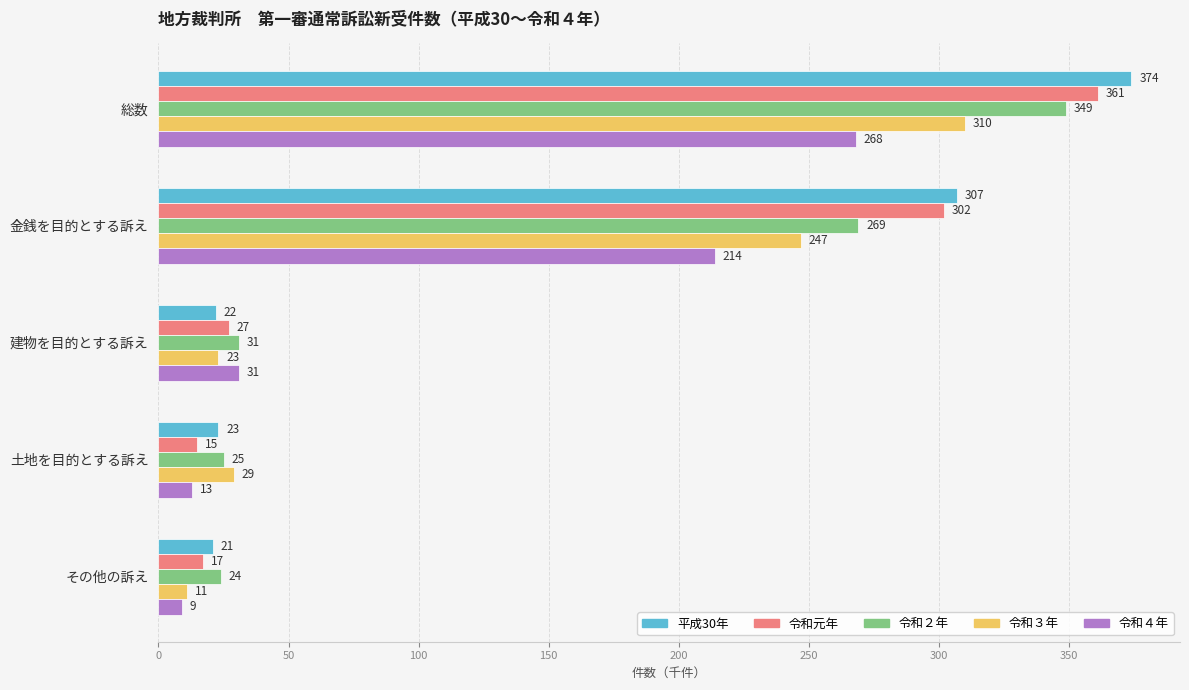

What is the sum of all 令和元年 values?

722